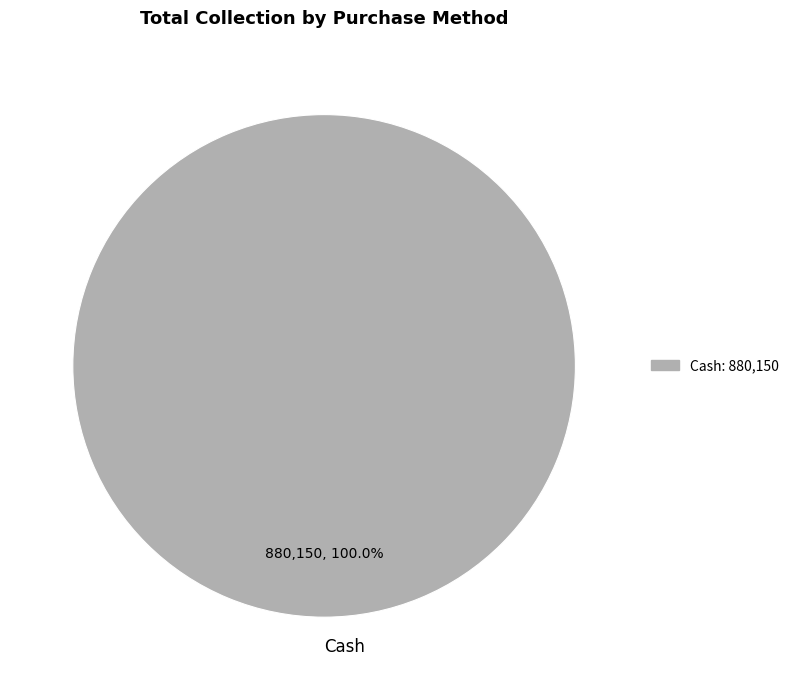

What percentage is the Cash slice, to the nearest percent?

100%